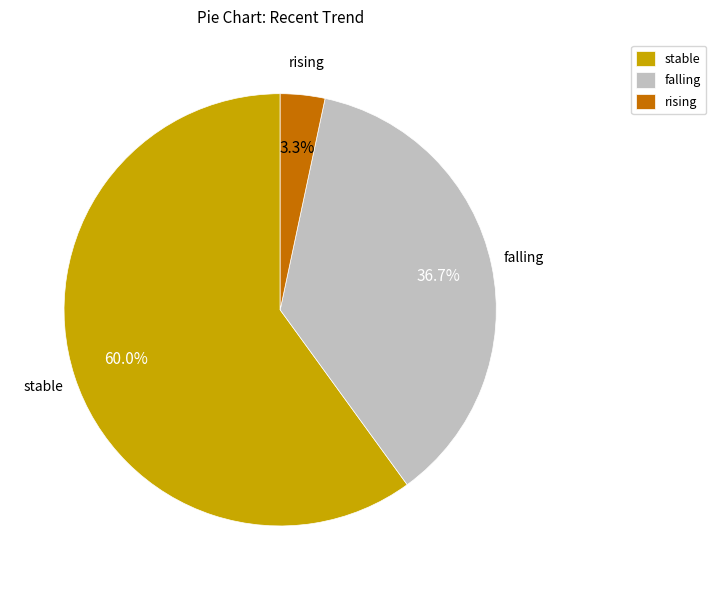

Which slice is the largest?

stable